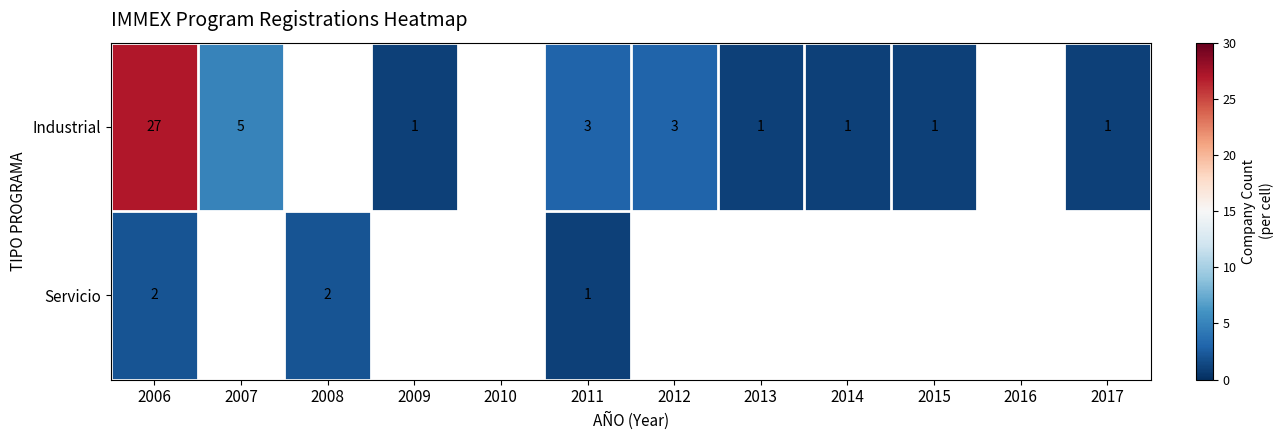

True or false: Industrial has a value of 0 at 2013.

False